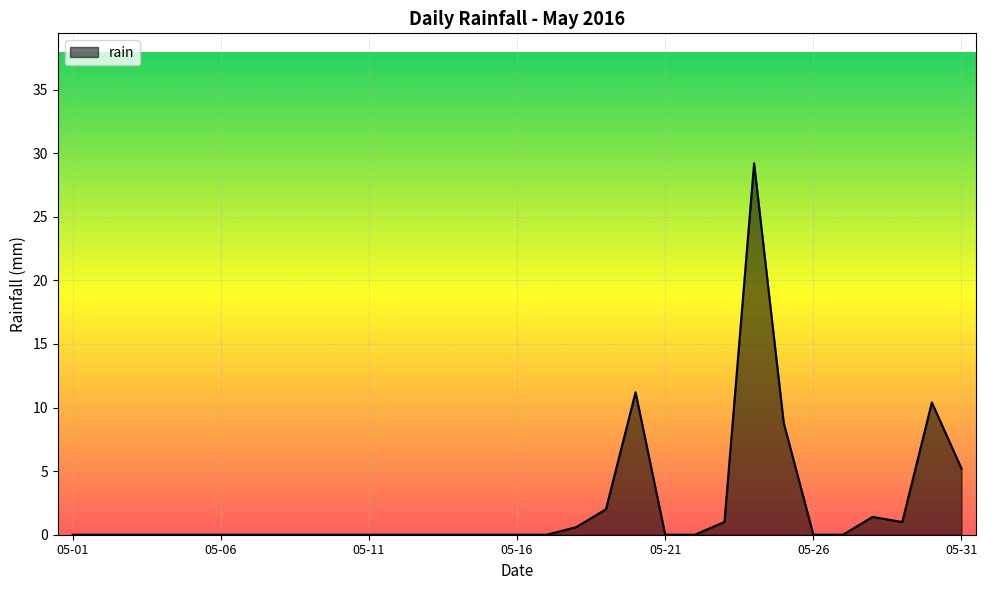

Does the chart display data point markers on the line(s)?

No